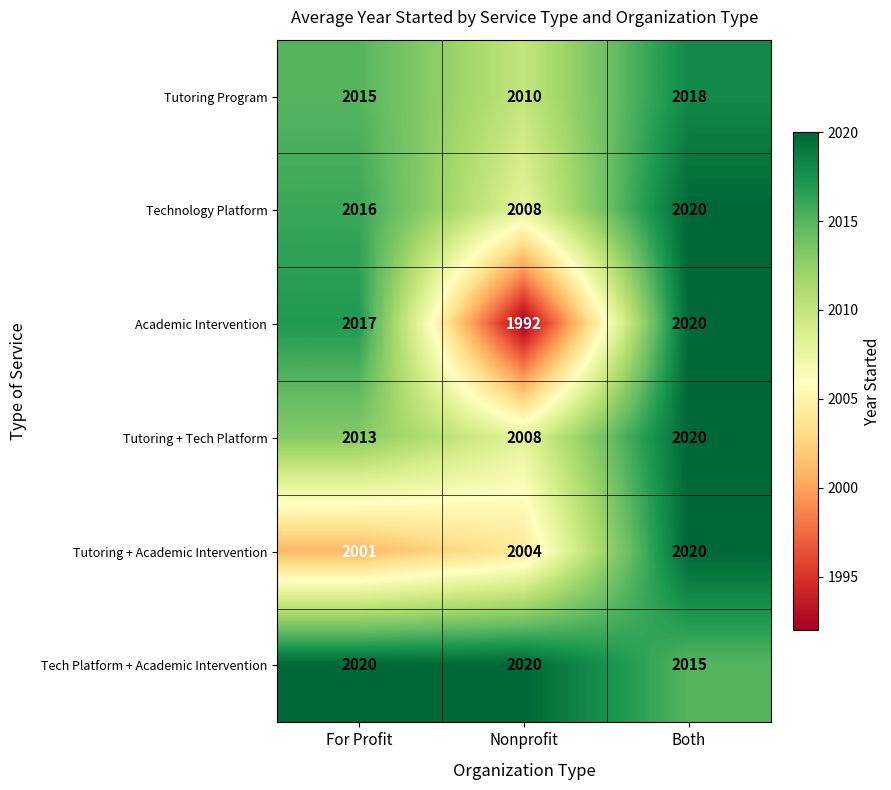

At which label is Tutoring Program closest to 2014?

For Profit